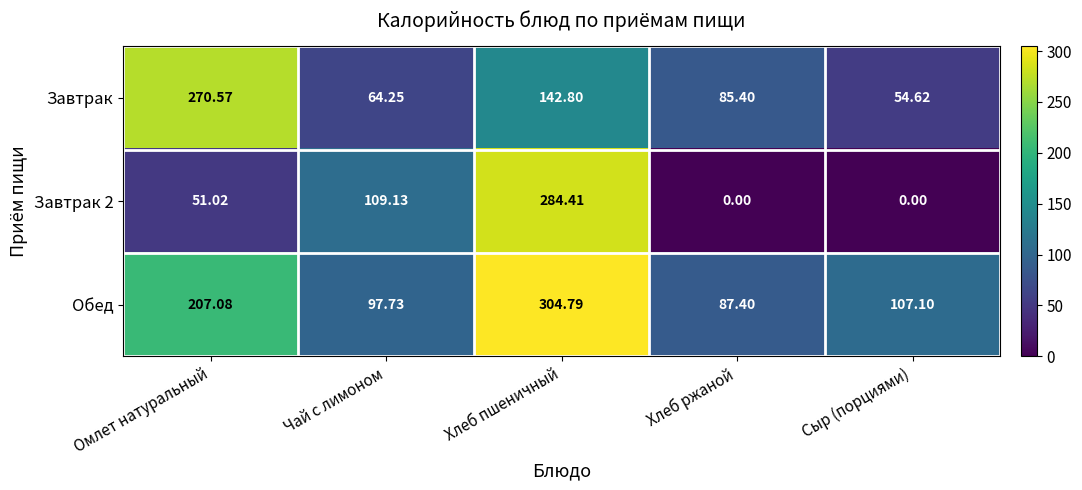

Where does the Завтрак series first go above 85?

Омлет натуральный